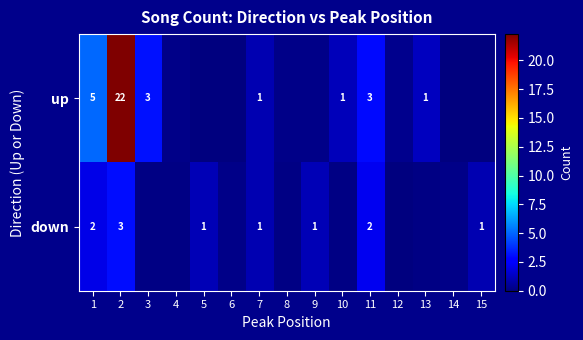

Which has a higher value, 14 or 3?

3